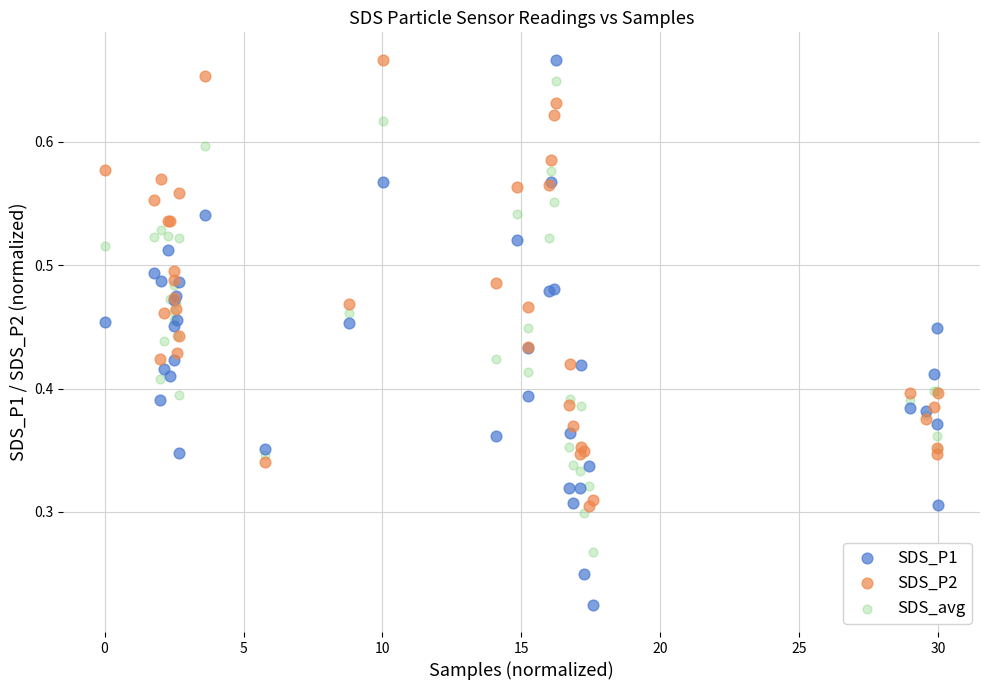

Which series reaches the minimum Y coordinate?

SDS_P1